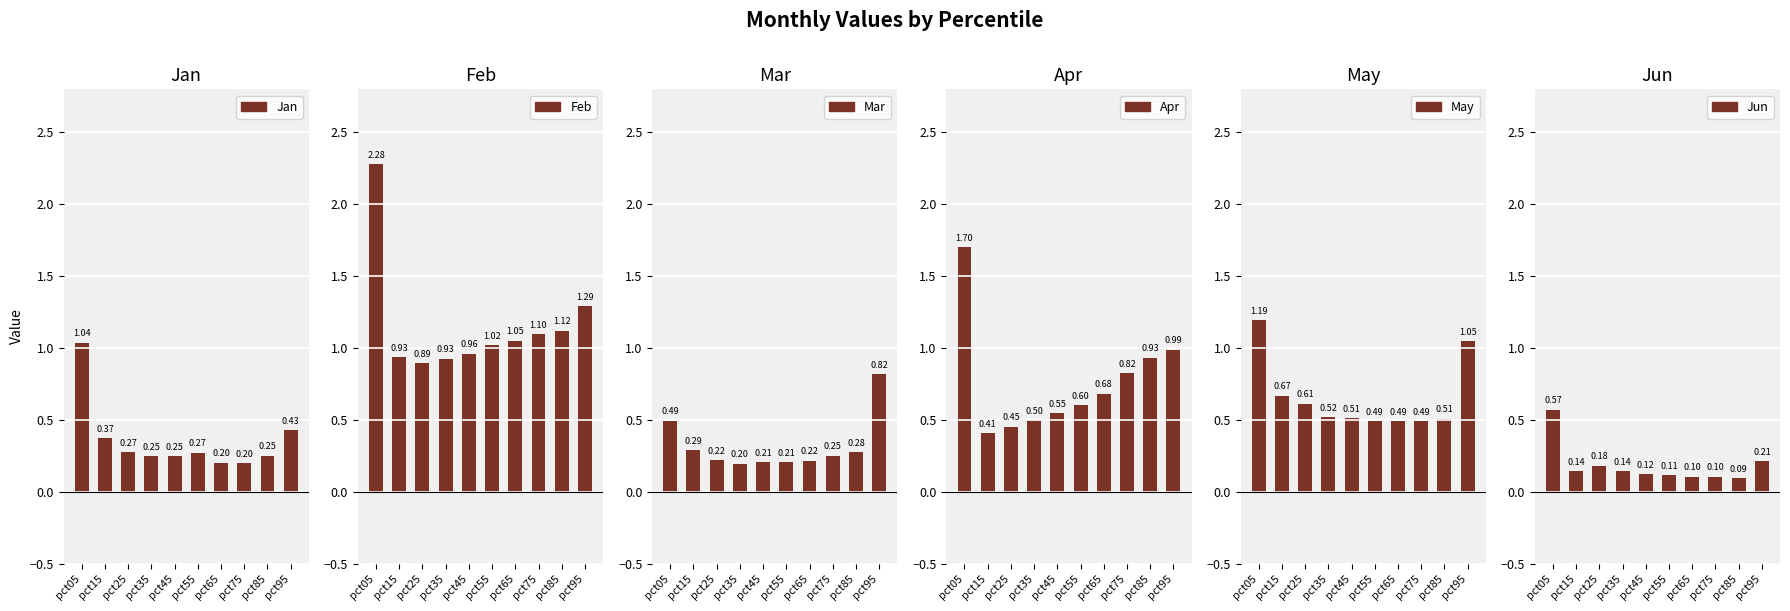

Rank the series at pct65 from lowest to highest value.

Jun, Jan, Mar, May, Apr, Feb